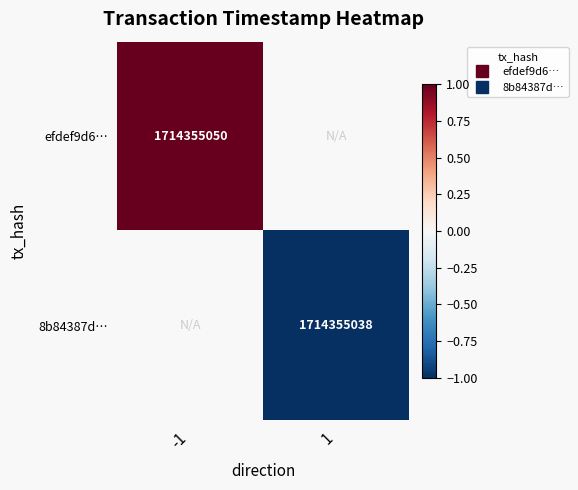

Which category has the highest value in the 8b84387d… series?

-1